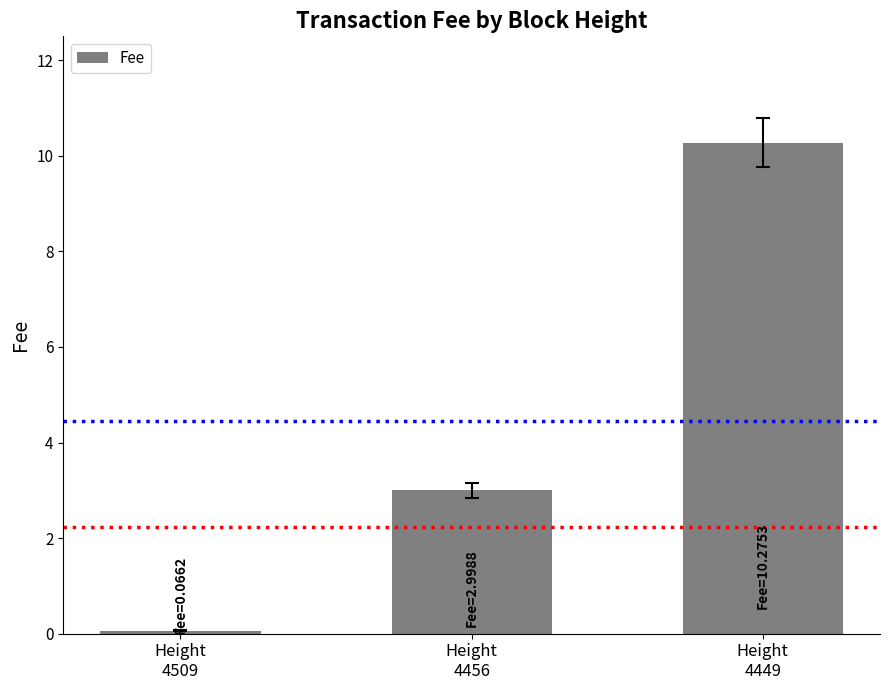

Count the number of data series in this chart.

1